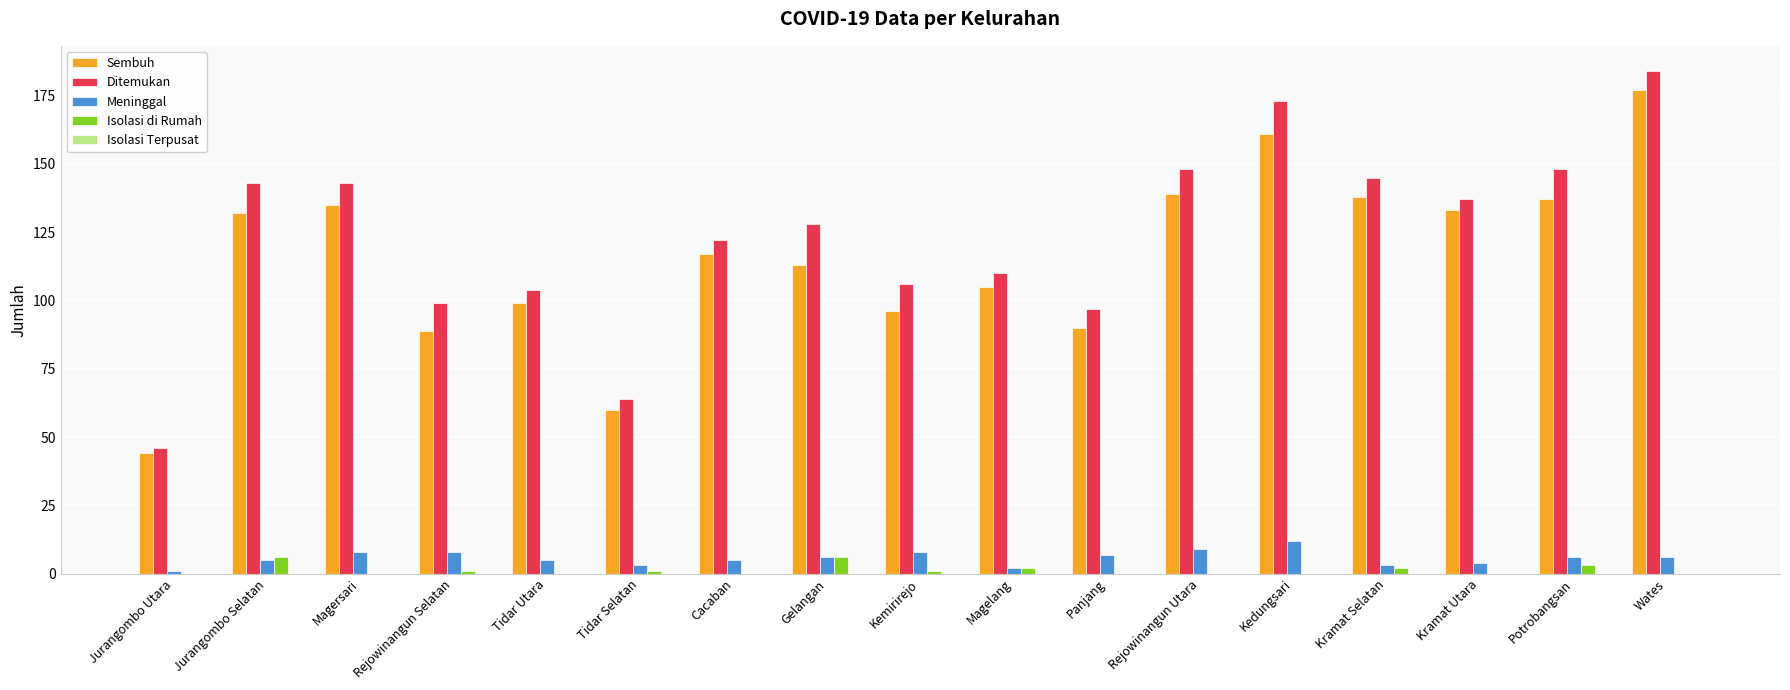

True or false: Ditemukan has a value of 143 at Jurangombo Selatan.

True